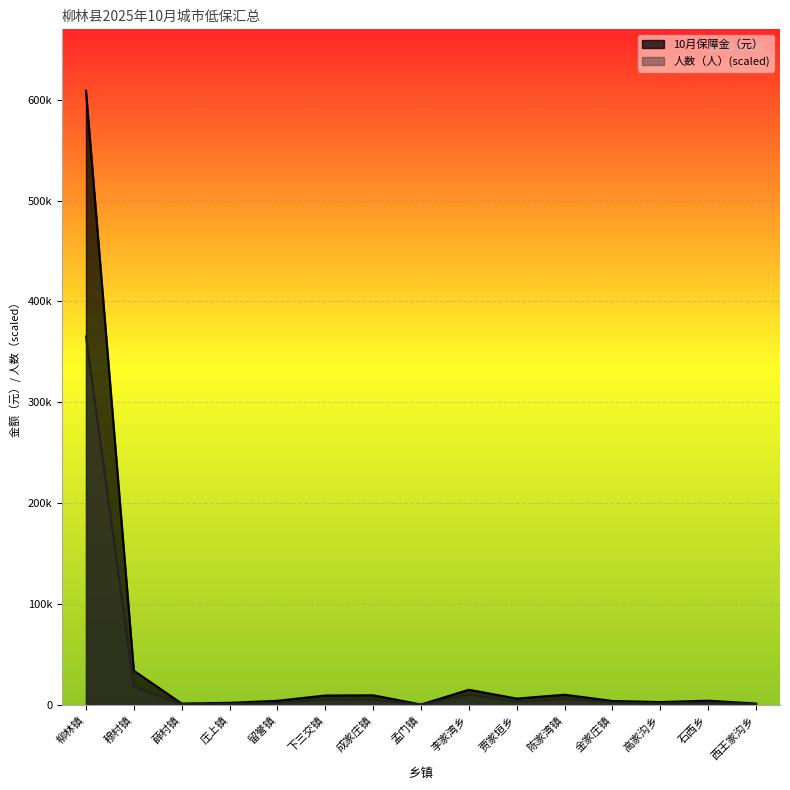

What is the maximum value for 人数（人）?

365277.0